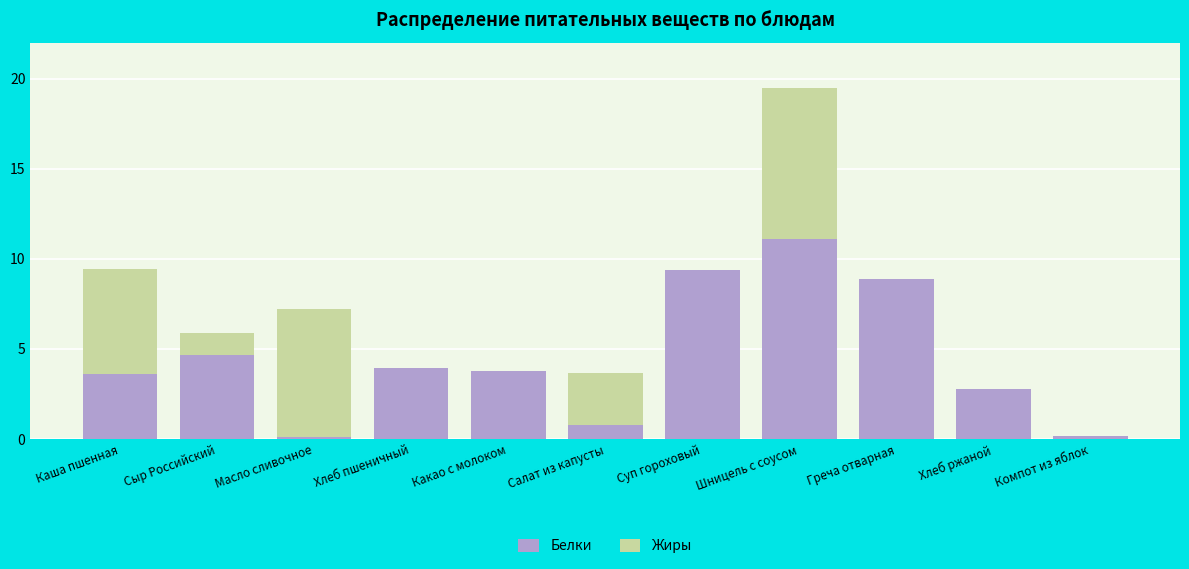

Where does the Белки series first go above 3?

Каша пшенная